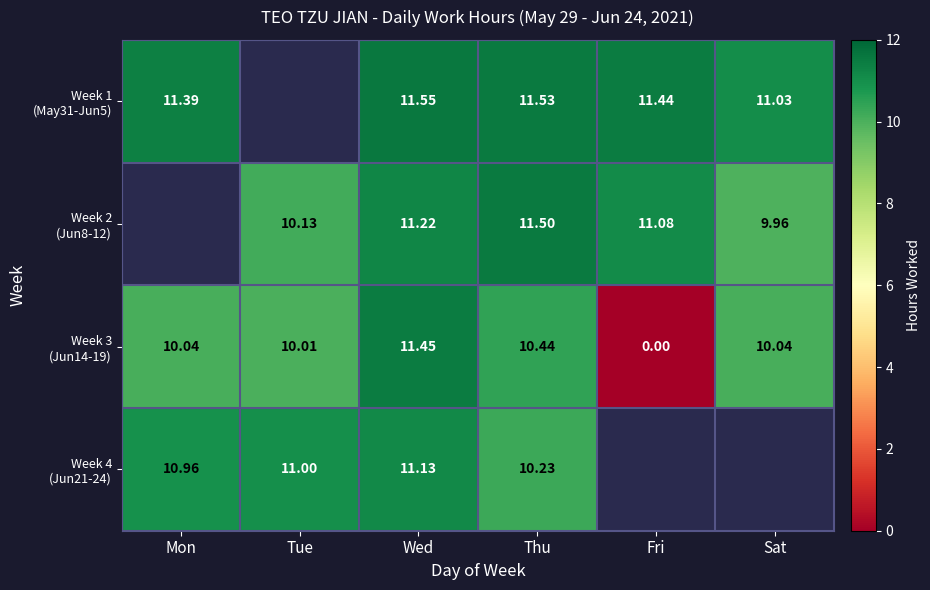

Rank the series by their maximum value, from highest to lowest.

Week 1 (May31-Jun5), Week 2 (Jun8-12), Week 3 (Jun14-19), Week 4 (Jun21-24)